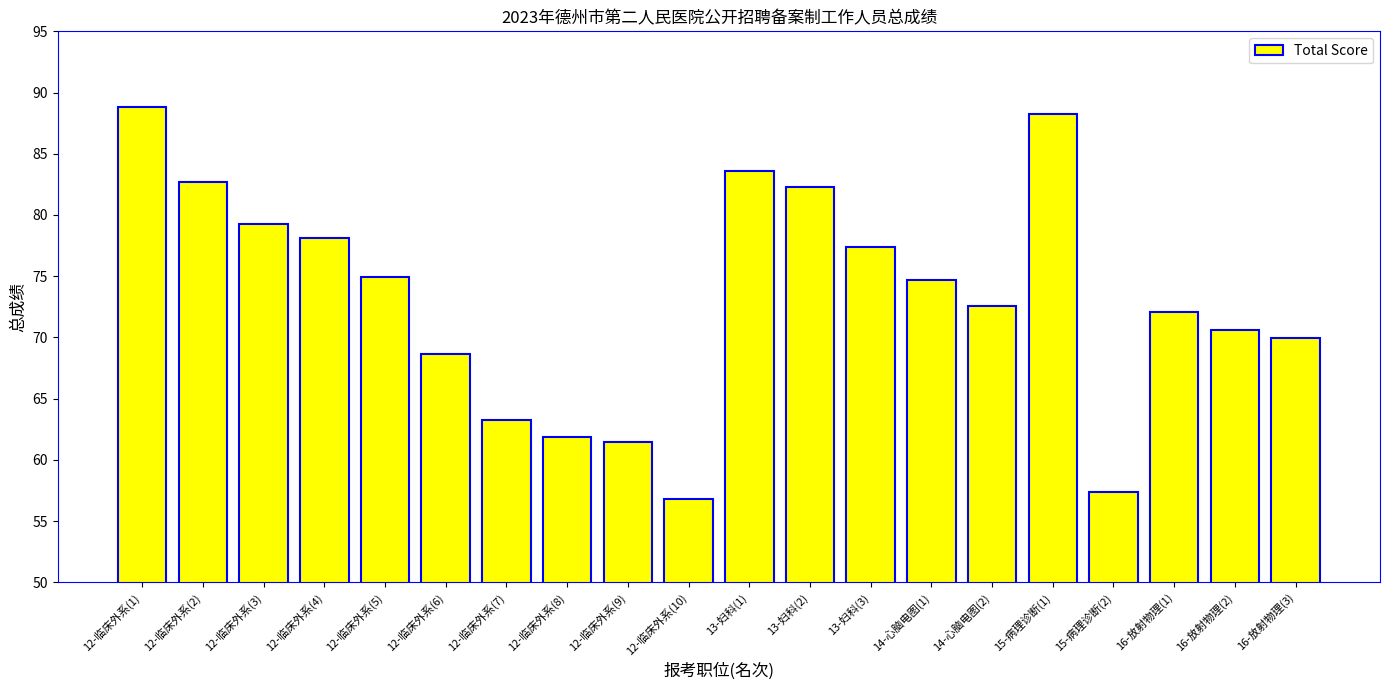

Is it true that the value at 15-病理诊断(2) is 57.4?

True